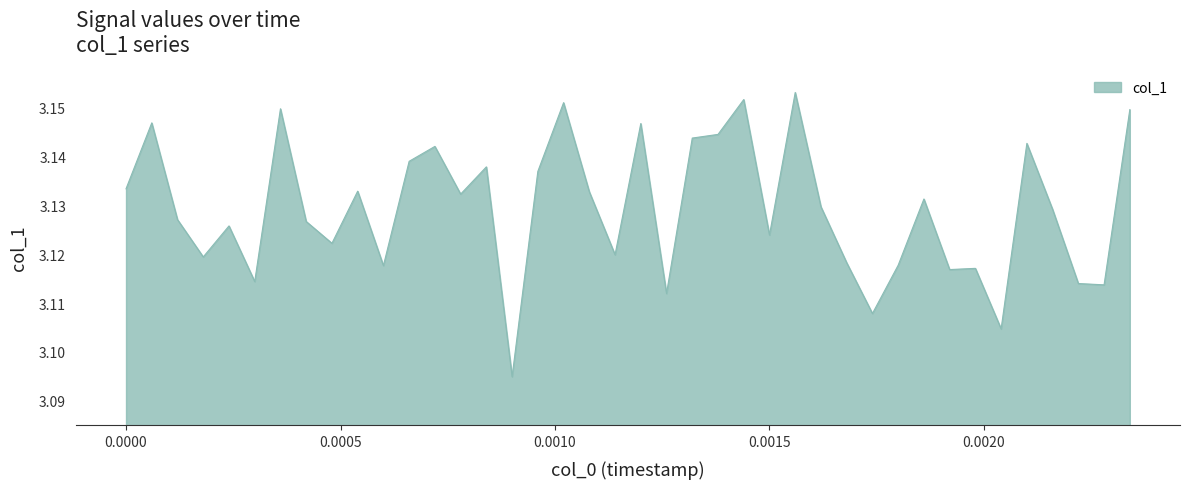

What is the value of the 14th point from the left?

3.1